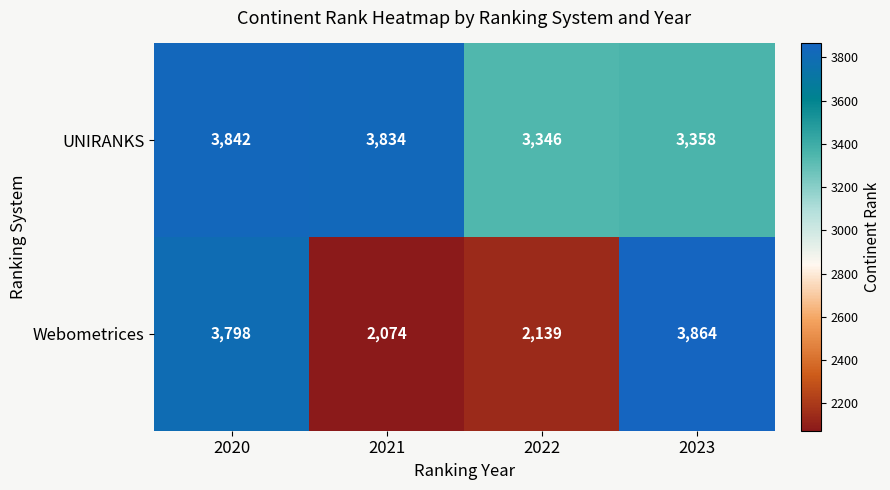

At which category is the sum across all series the highest?

2020